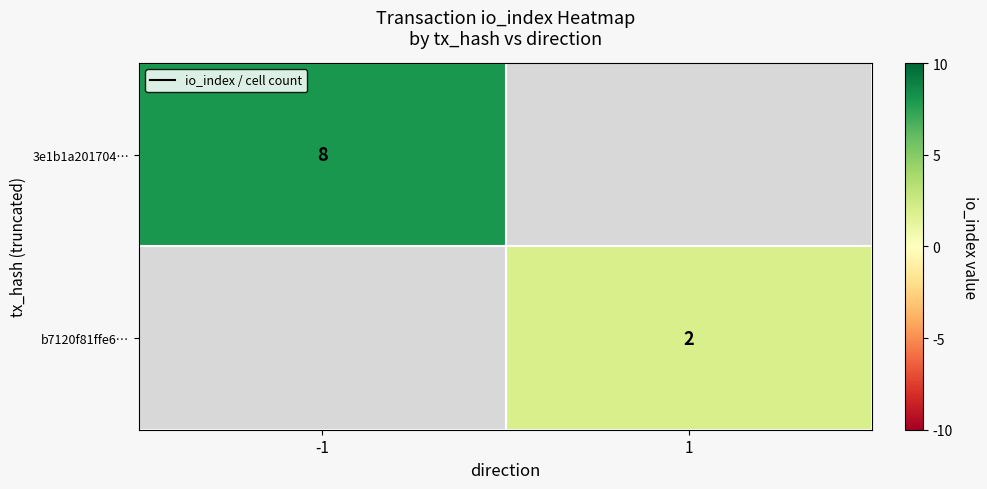

True or false: b7120f81ffe6… has a value of 1 at 1.

False